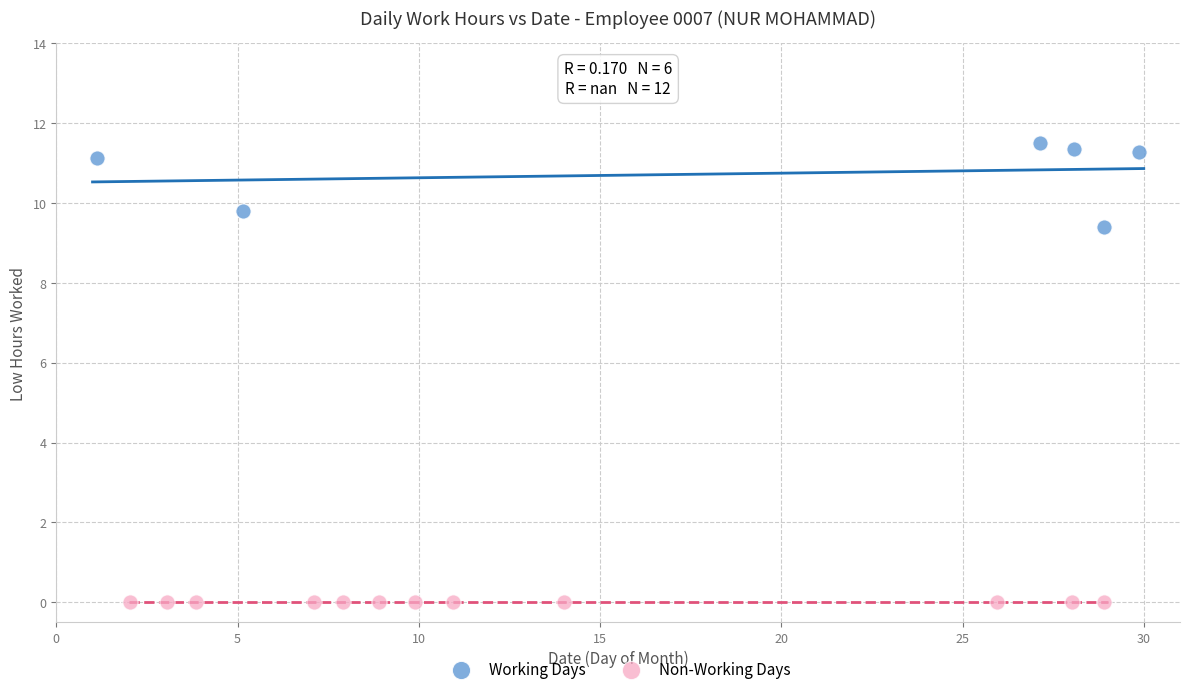

Which series reaches the minimum Y coordinate?

Non-Working Days